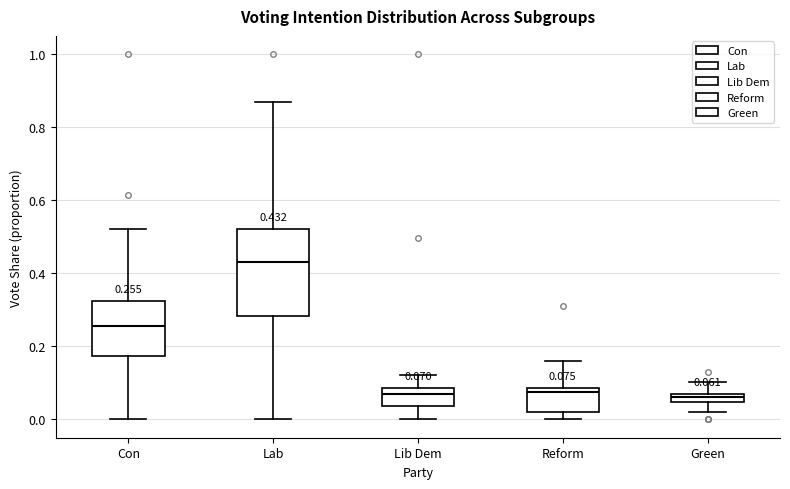

Which box's median line is the highest?

Lab